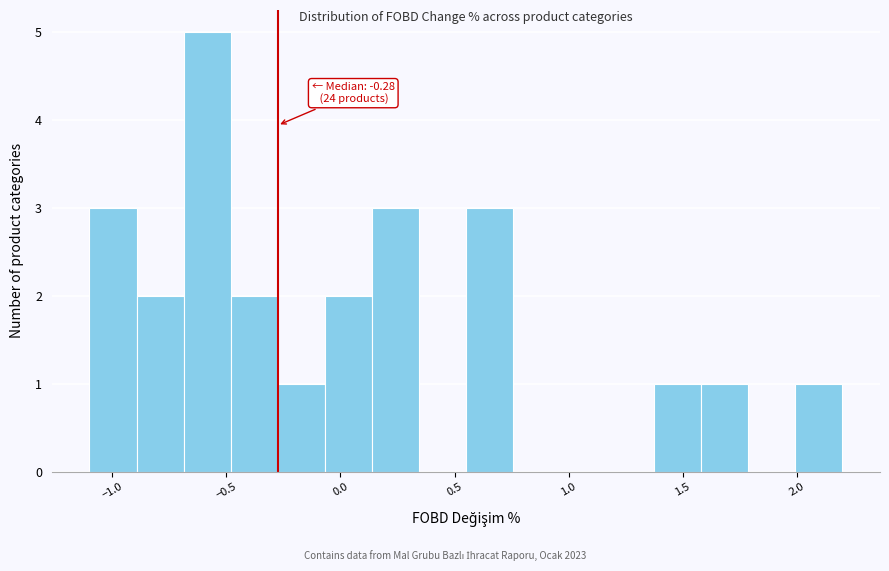

Over which range of the x-axis is the bar tallest?

-0.70 to -0.50